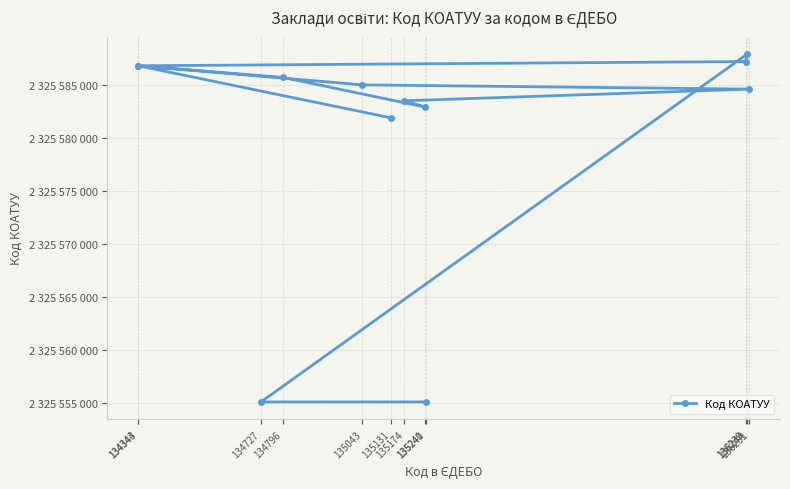

What is the sum of the values at 135241 and 134727?

4651110200